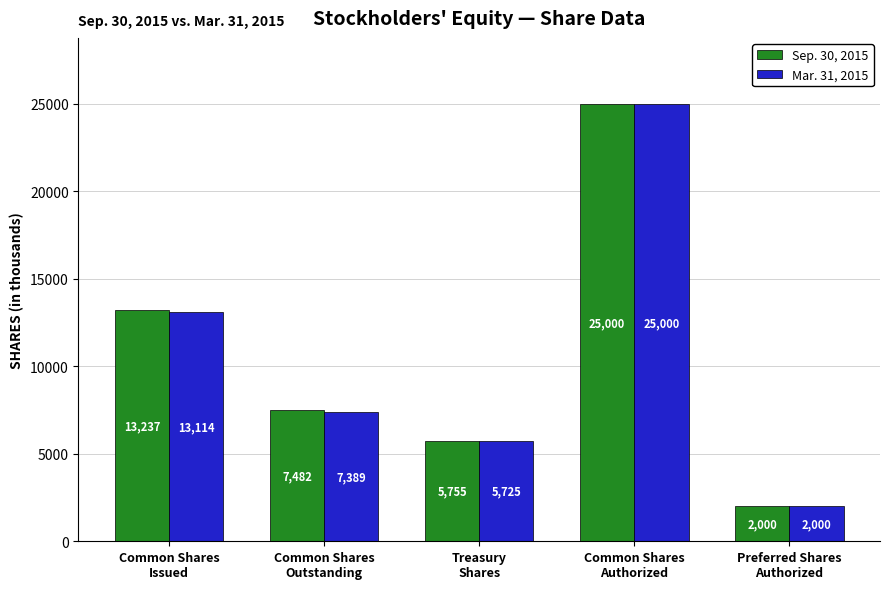

What is the label of the 4th bar from the left?

Common Shares
Authorized